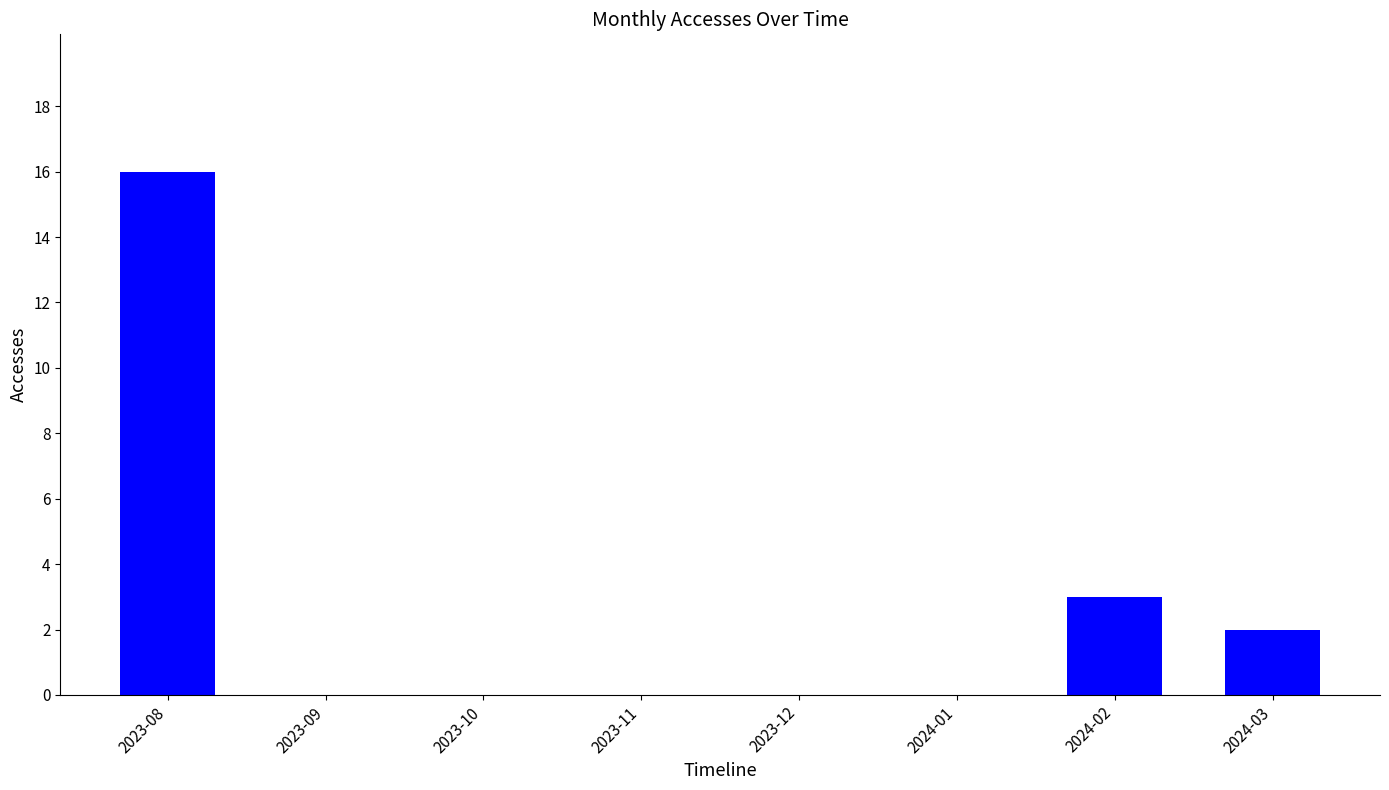

What is the change in value from 2023-08 to 2023-10?

-16